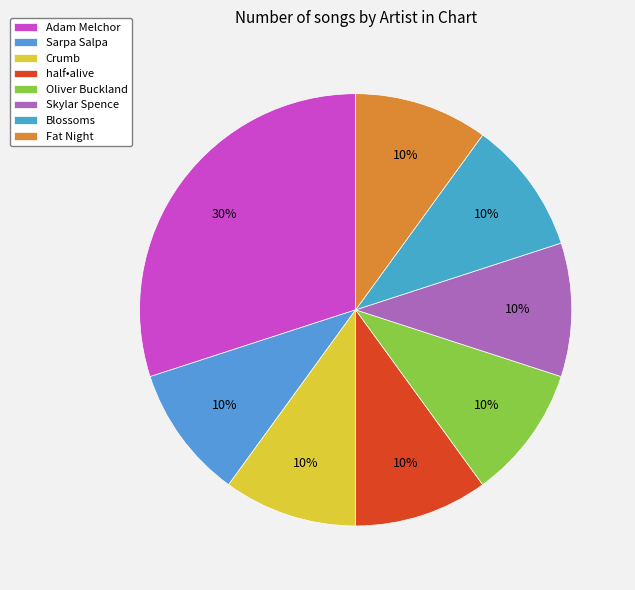

Is it true that Crumb is 3% of the pie?

False